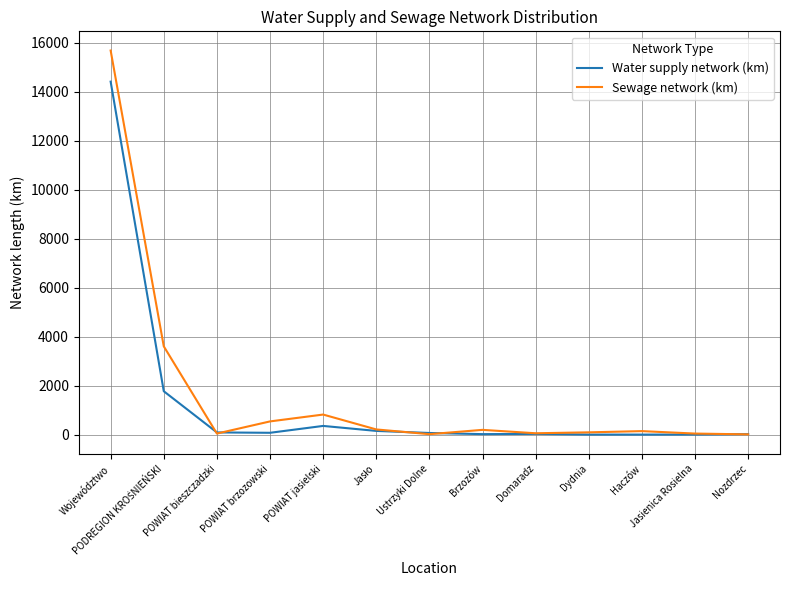

Does the chart display data point markers on the line(s)?

No